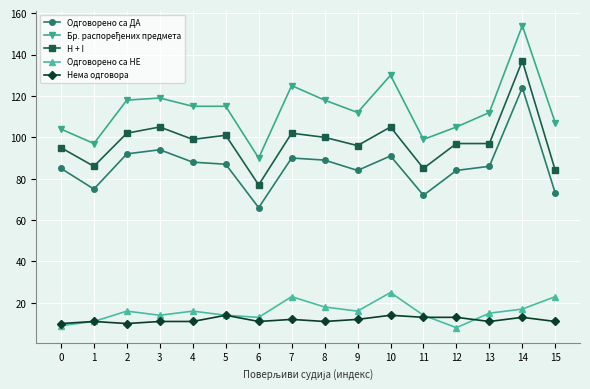

What is the greatest value displayed?

154